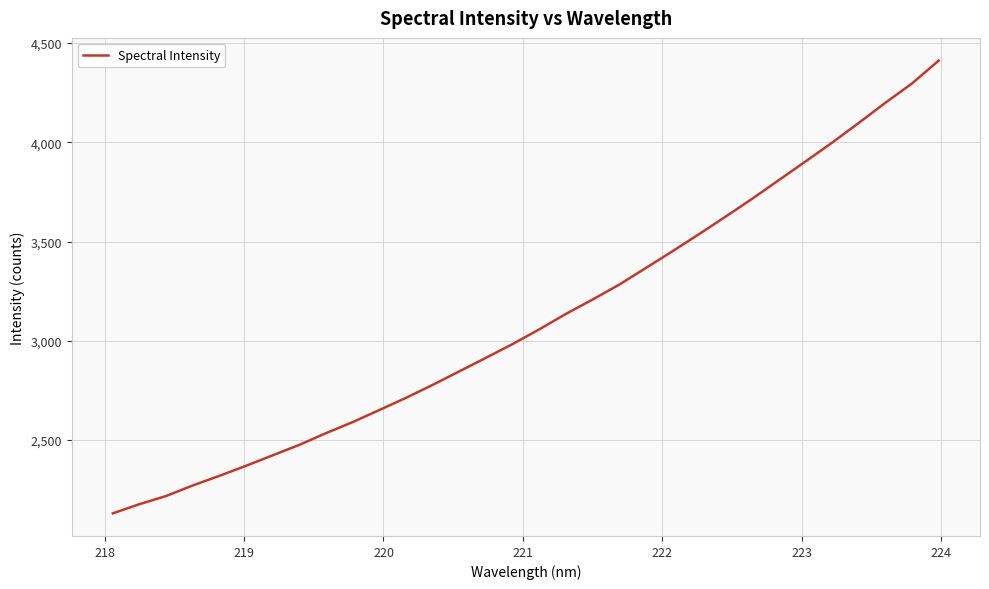

True or false: the data has more than 1 interior local peaks.

False